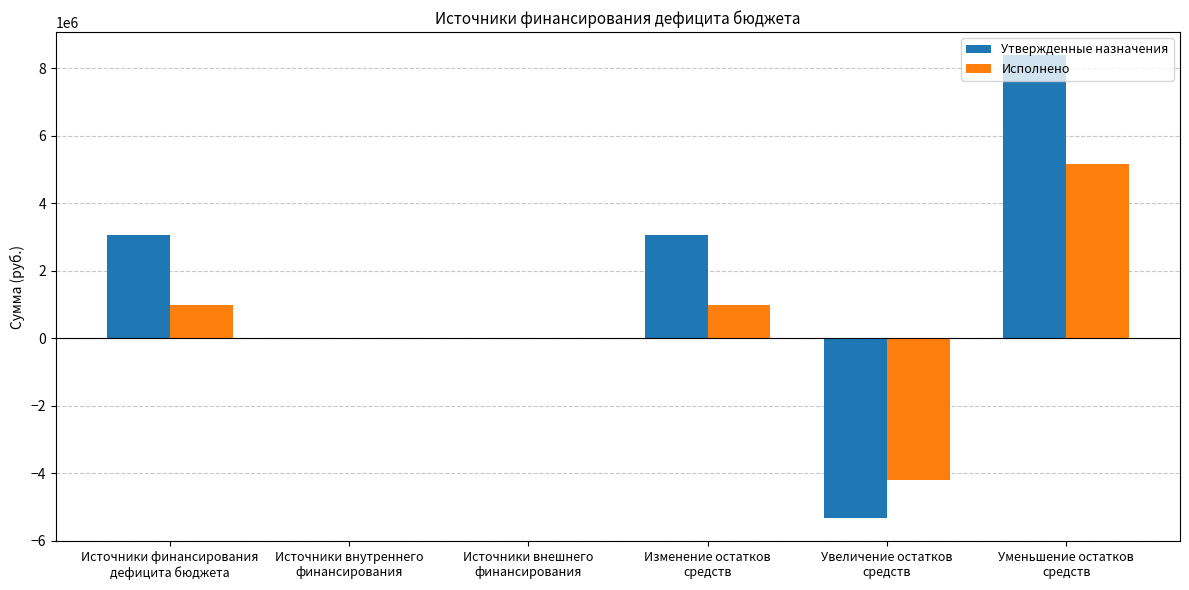

Which series has the largest total across all categories?

Утвержденные назначения